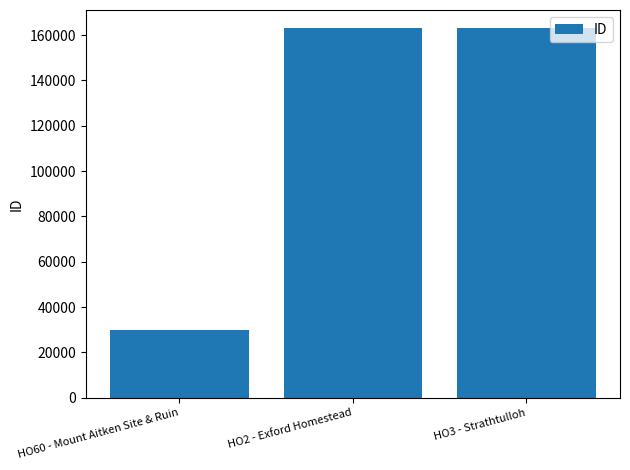

What is the greatest value displayed?

162929